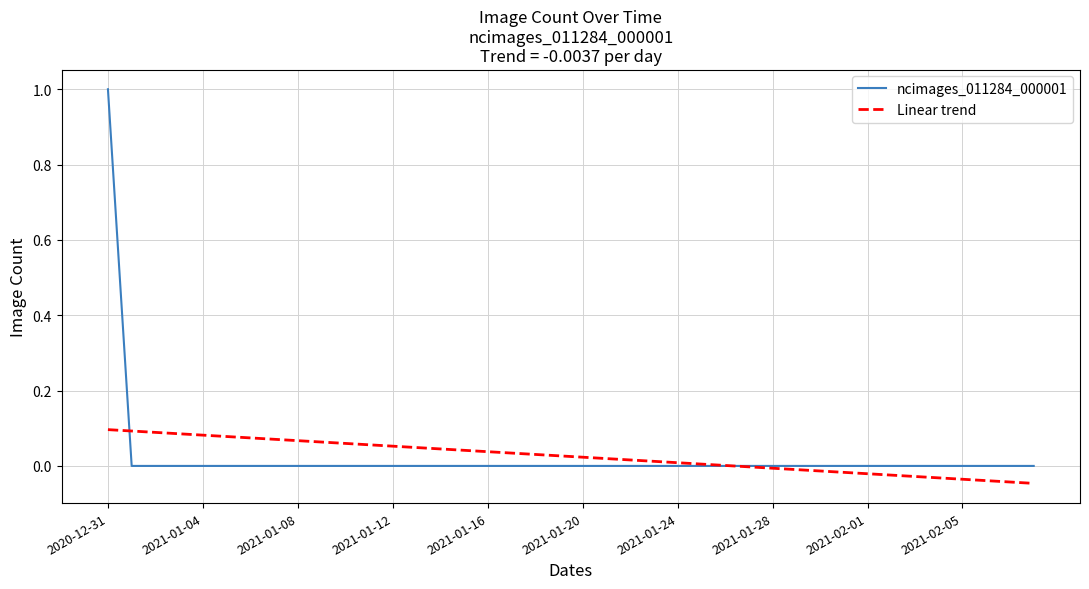

Count the ncimages_011284_000001 values in the range 0 to 1.

40